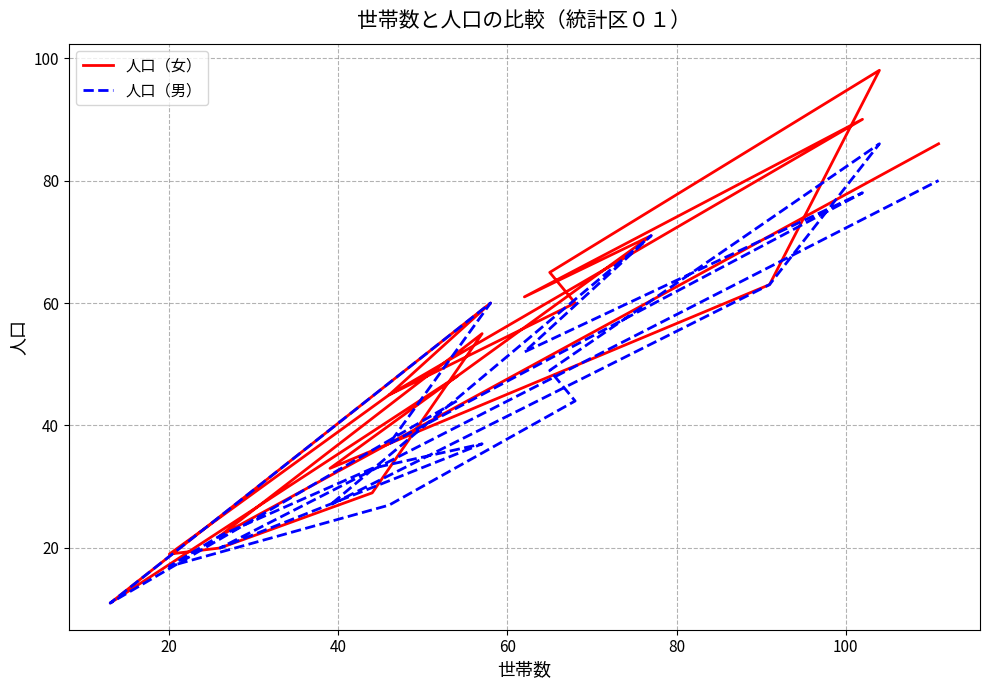

What are all the series names shown in the legend?

人口（女）, 人口（男）